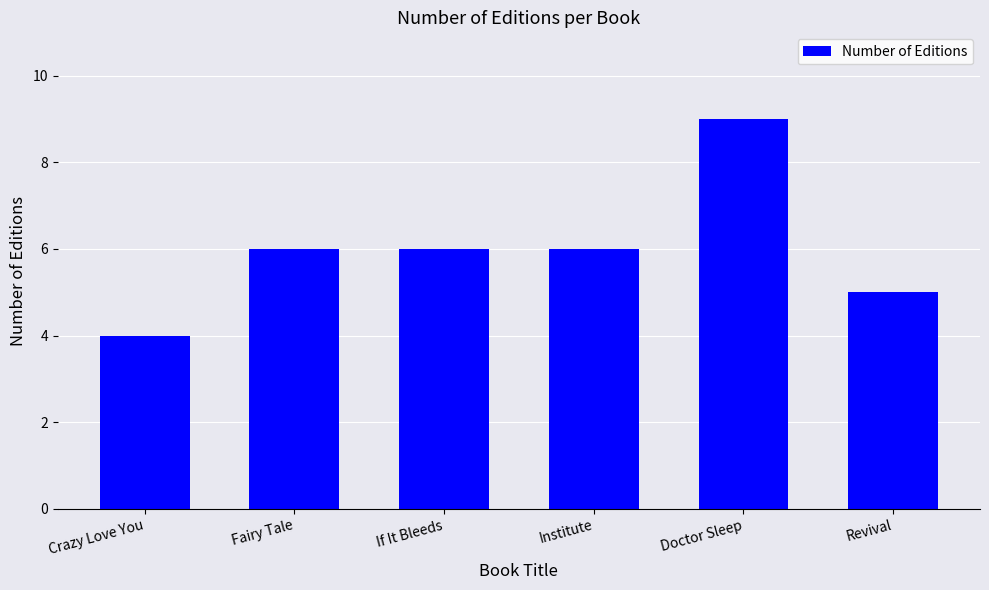

What is the greatest value displayed?

9